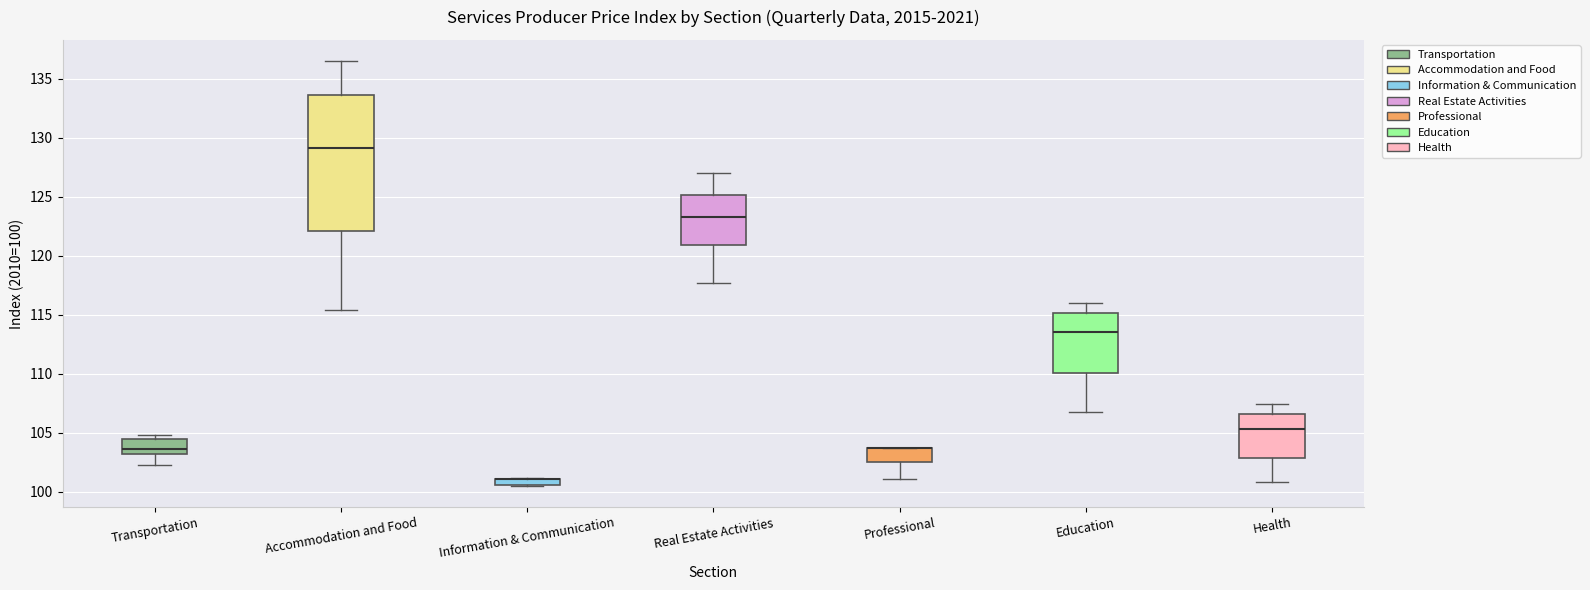

Where is the lower edge of the box for Professional on the y-axis? The values are not printed on the chart, so give them approximately, as read against the axis.

102.5